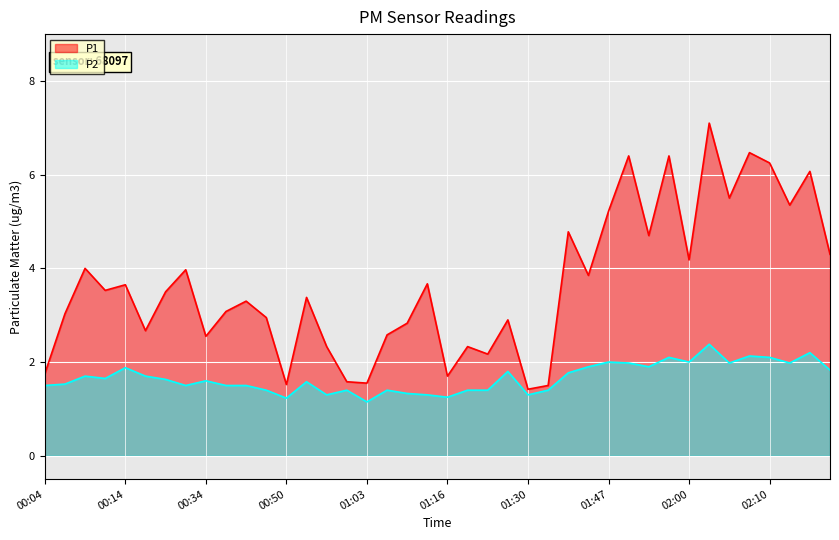

What is the total value across all series at 01:10?

5.0